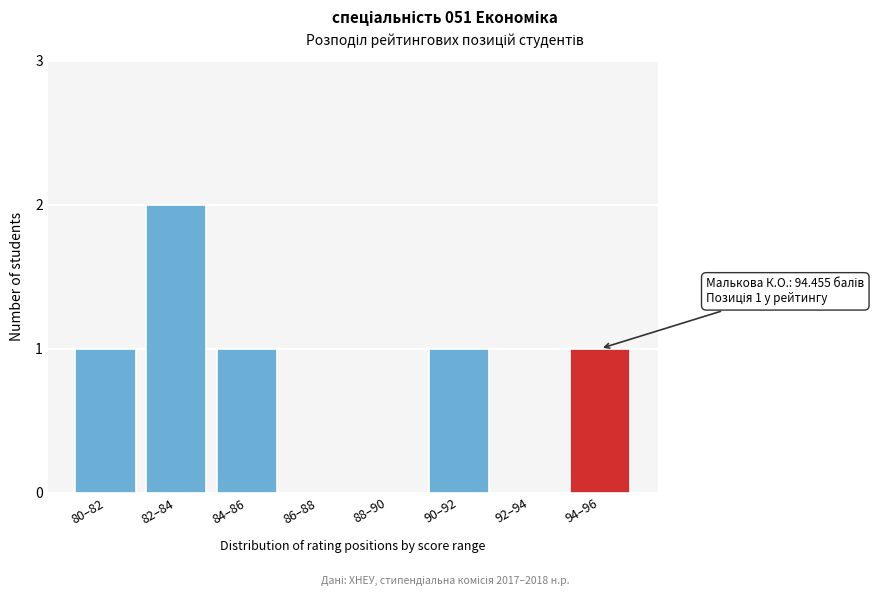

Reading left to right, what are all the values shown in this chart?

80–82=1	82–84=2	84–86=1	86–88=0	88–90=0	90–92=1	92–94=0	94–96=1